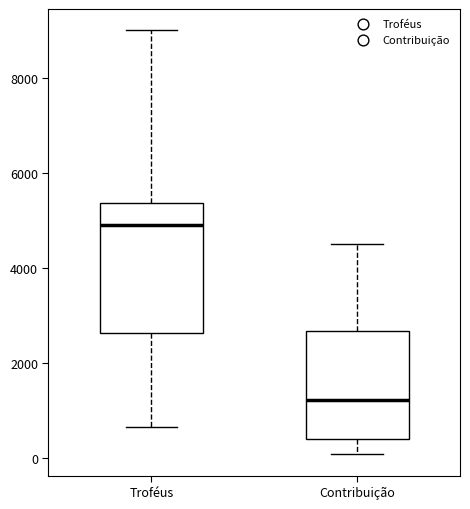

Which box has the lowest median line?

Contribuição